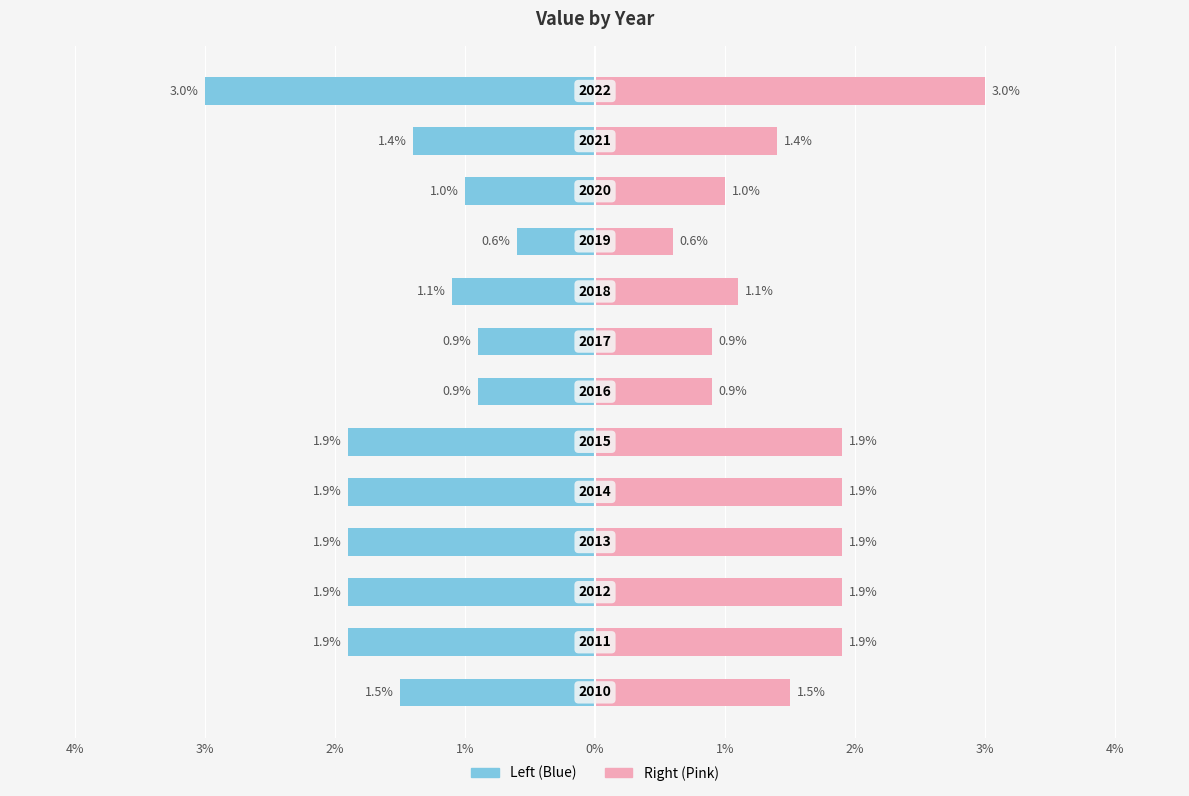

What is the average value of the Right (Pink) series?

1.5